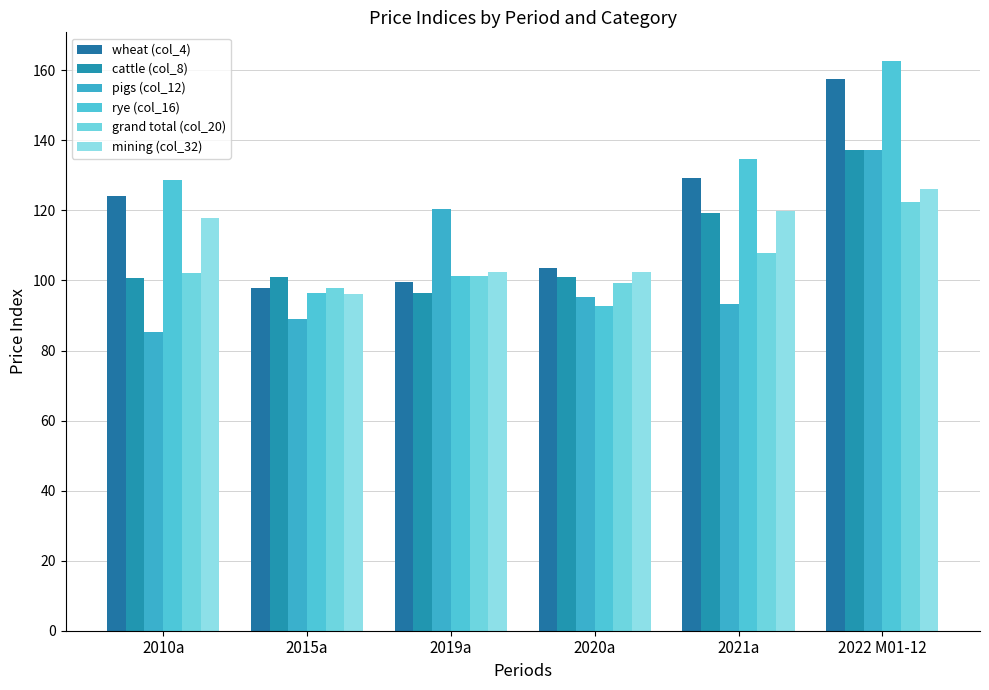

What is the label of the 6th bar from the left?

2022 M01-12